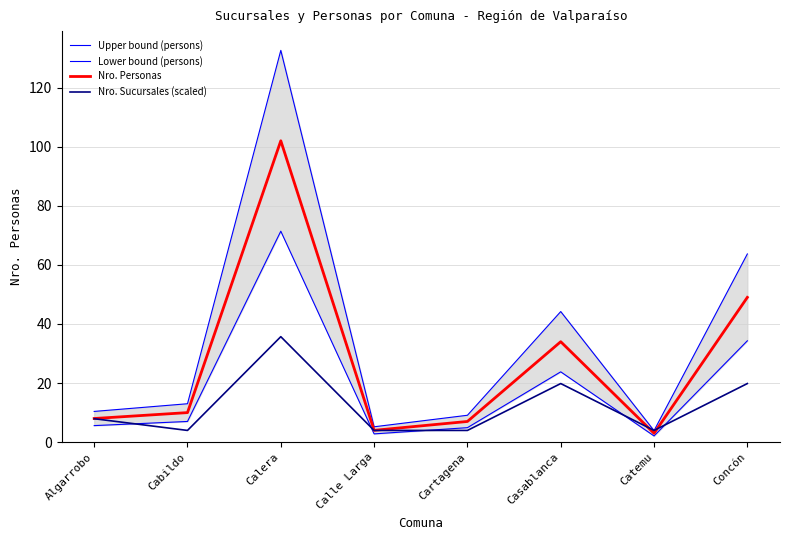

Is it true that Nro. Personas equals 10.0 at Cabildo?

True